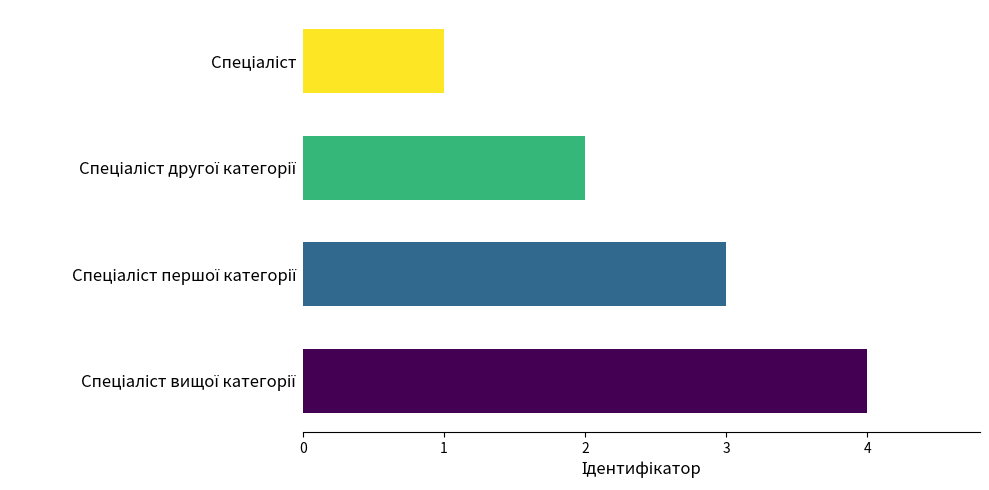

What is the difference between the maximum and minimum values?

3